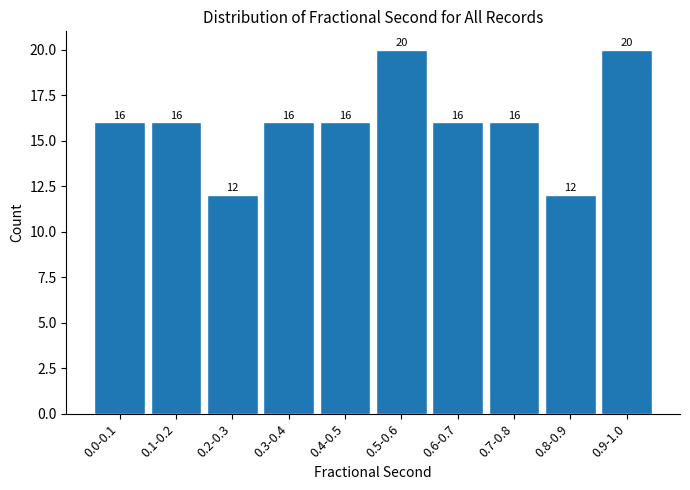

Reading left to right, what are all the values shown in this chart?

16	16	12	16	16	20	16	16	12	20